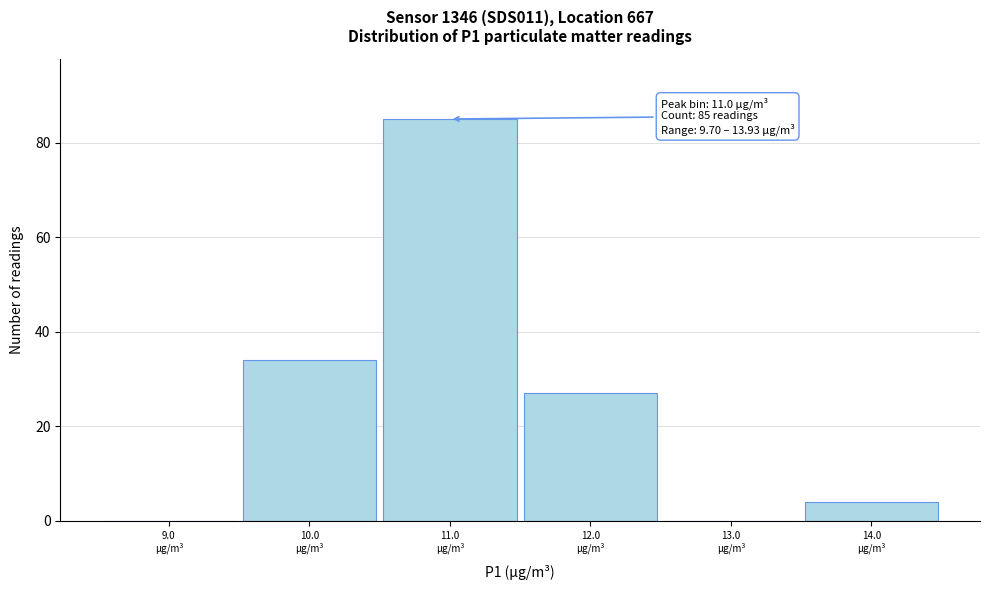

Which range on the x-axis has the tallest bar?

10.5 to 11.5